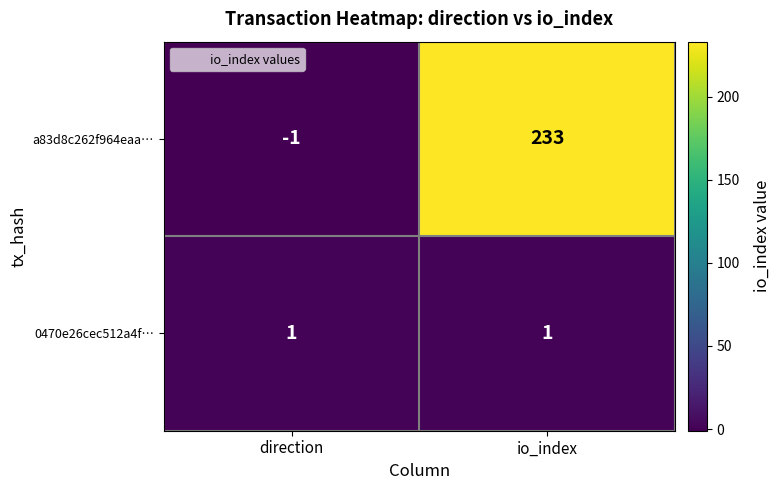

Is it true that a83d8c262f964eaa… equals 233 at io_index?

True